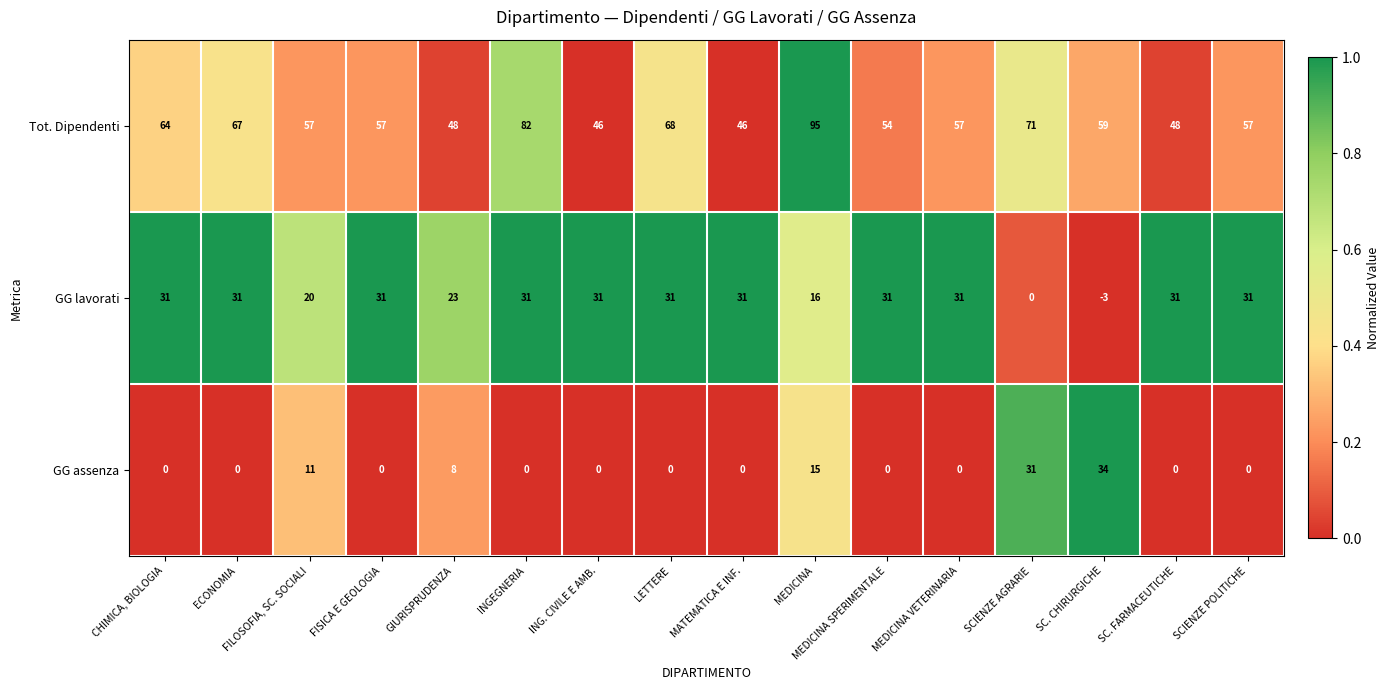

True or false: GG lavorati has a value of 44 at SC. FARMACEUTICHE.

False